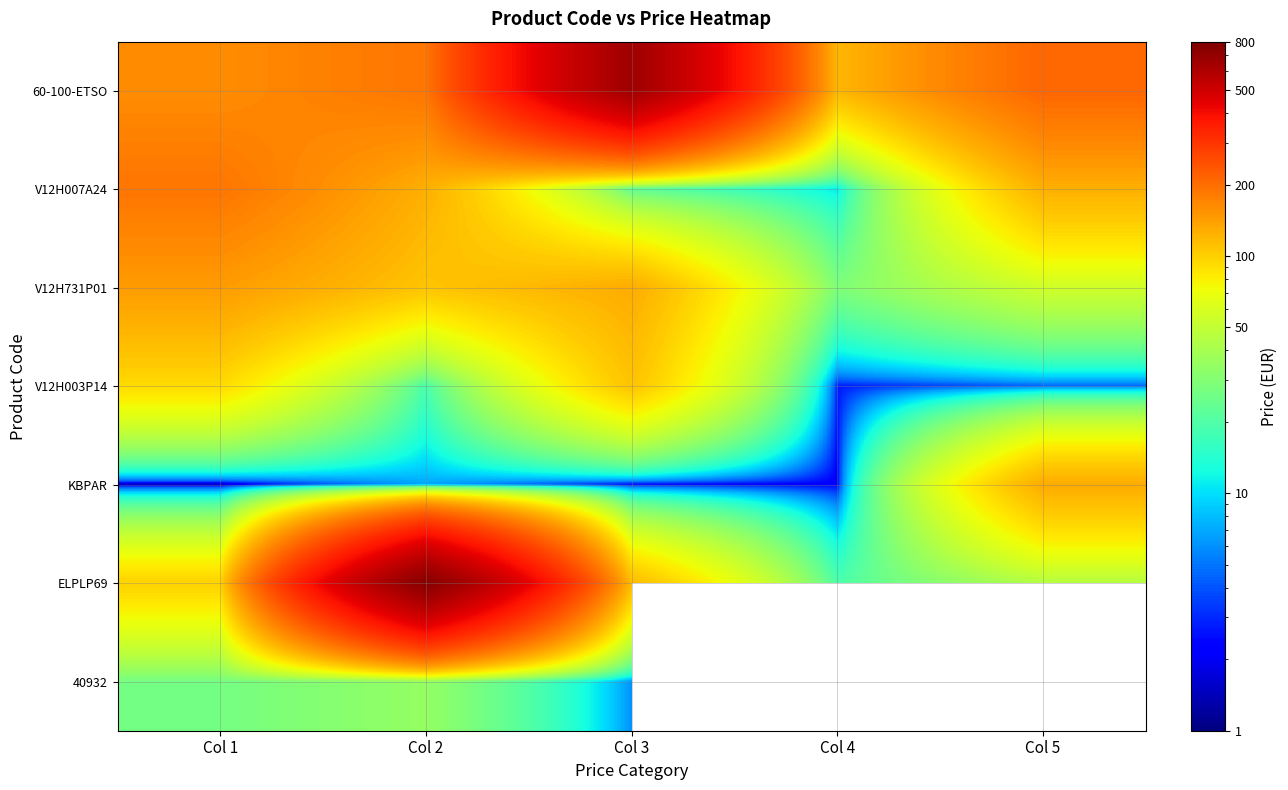

Which label corresponds to the smallest value in the chart?

Col 1